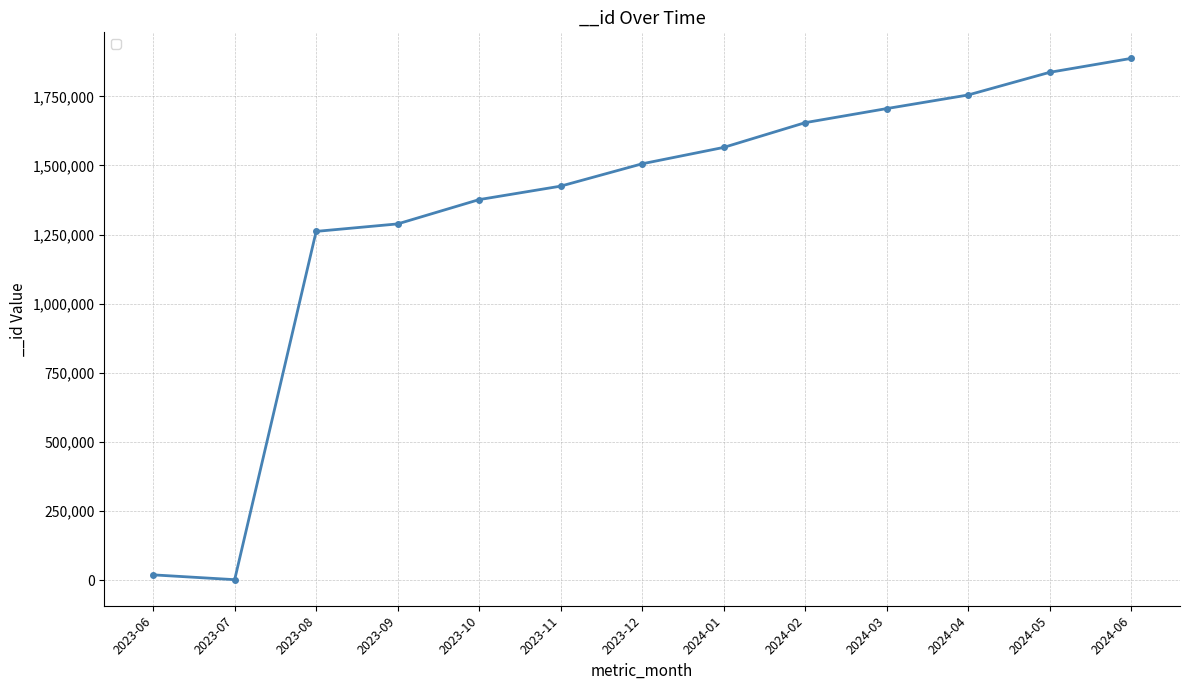

What is the ratio of the value at 2023-11 to the value at 2024-02?

0.9